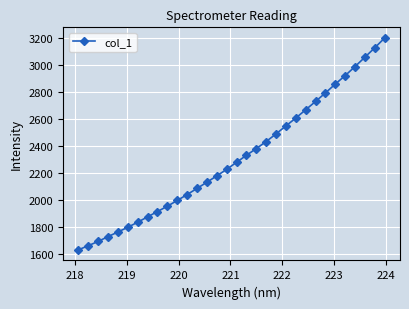

Reading right to left, what are all the values shown in this chart?

3201.9	3129.1	3059.2	2989.5	2922.3	2859.2	2793.7	2730.0	2668.3	2606.7	2548.3	2489.1	2432.1	2379.9	2329.9	2277.7	2225.6	2176.9	2129.9	2083.6	2038.2	1994.0	1951.6	1912.0	1872.4	1832.6	1795.2	1759.8	1725.7	1689.9	1658.1	1627.1